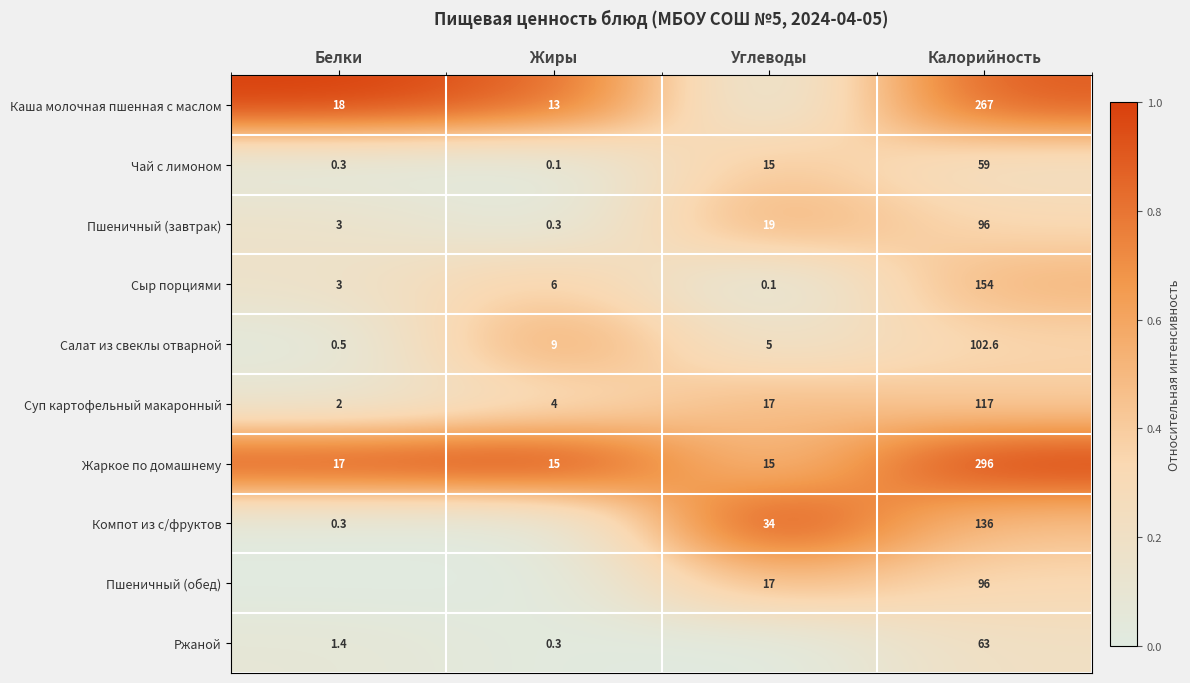

What is the difference between the Пшеничный (завтрак) values at Углеводы and Жиры?

18.7